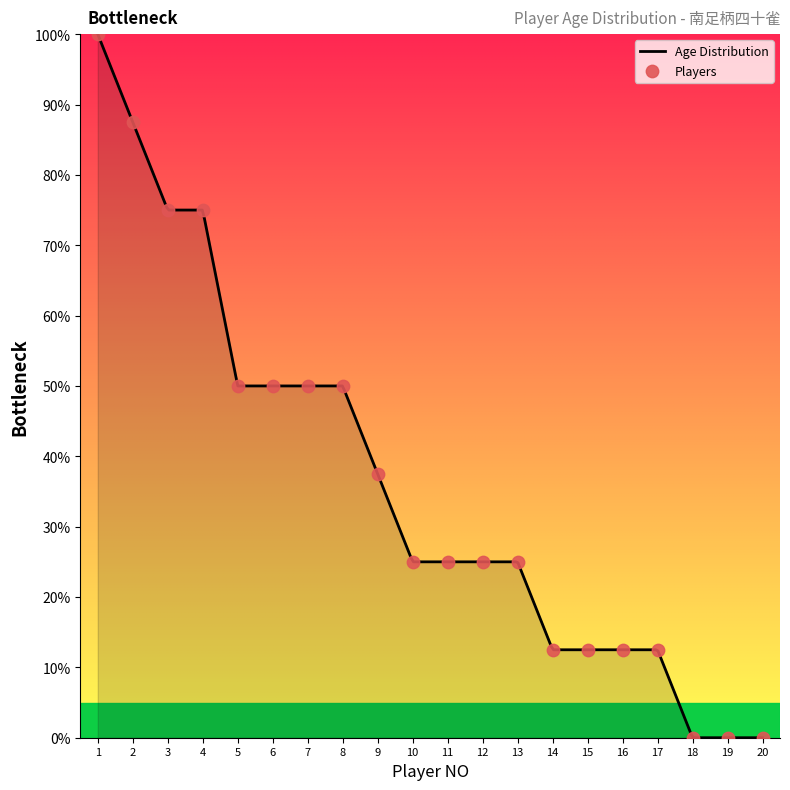

Which has a higher value, 14 or 16?

14